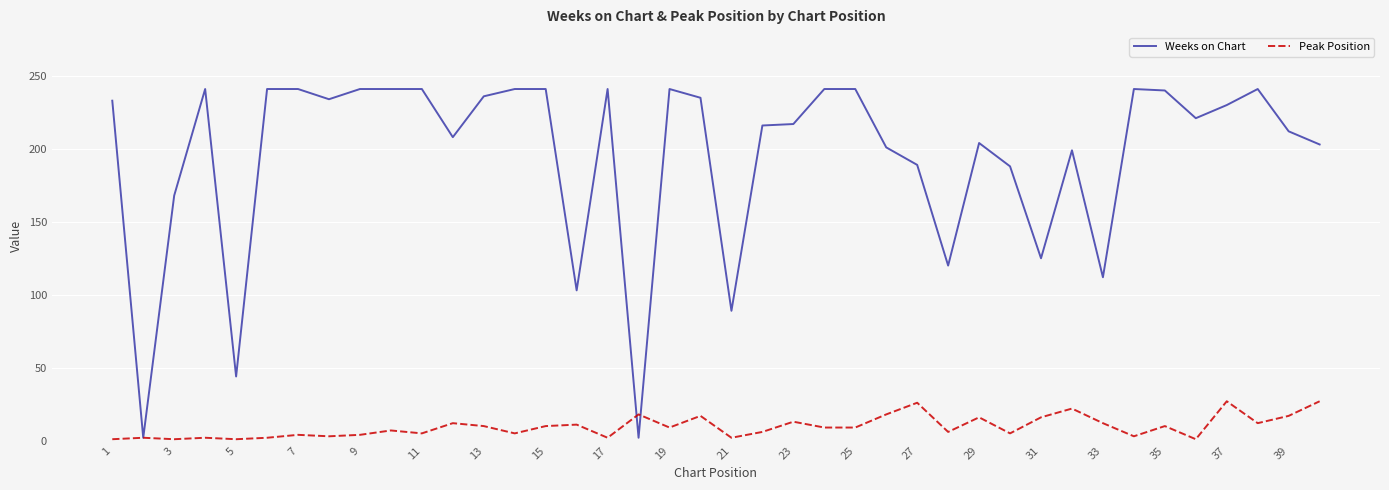

Does the chart display data point markers on the line(s)?

No